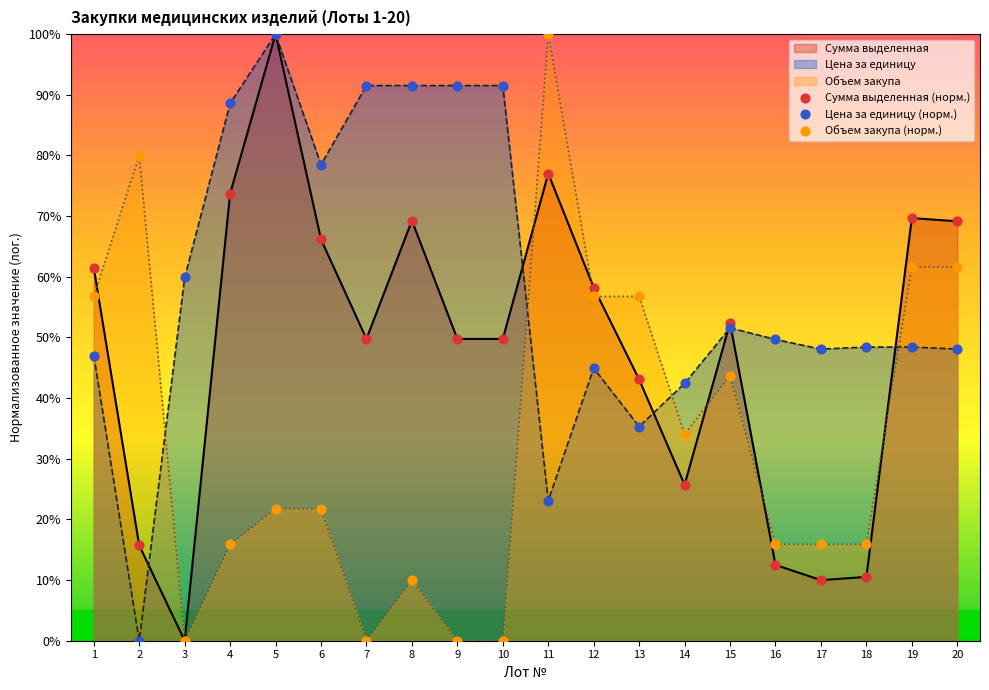

What is the total value across all series at 1?

165.3